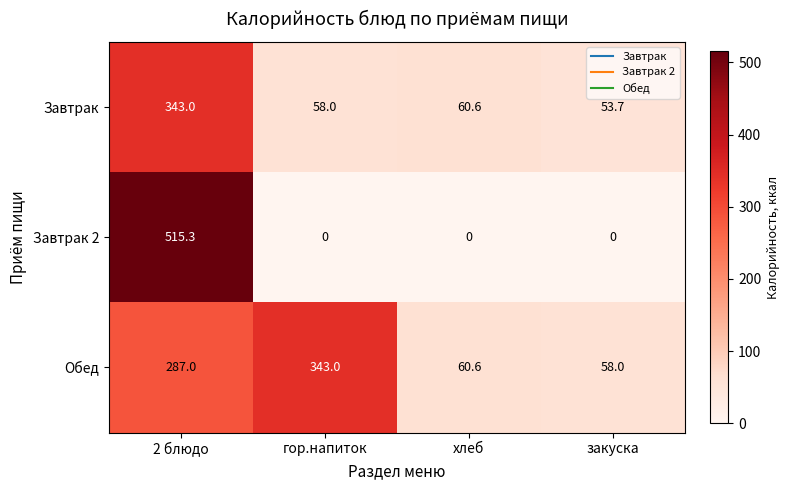

What is the average value of the Завтрак 2 series?

128.8